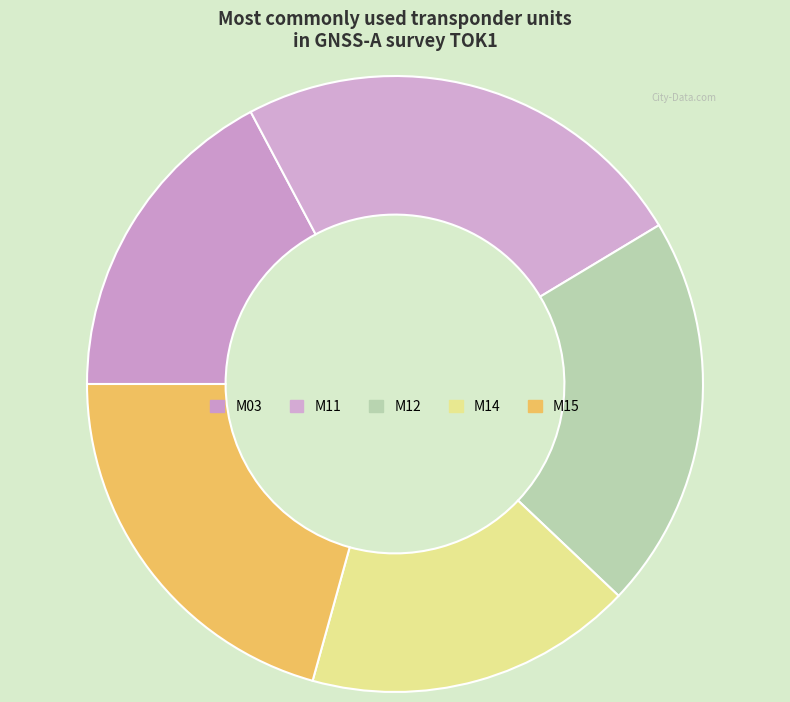

To the nearest percent, what is the difference between the M15 and M11 slice percentages?

3%